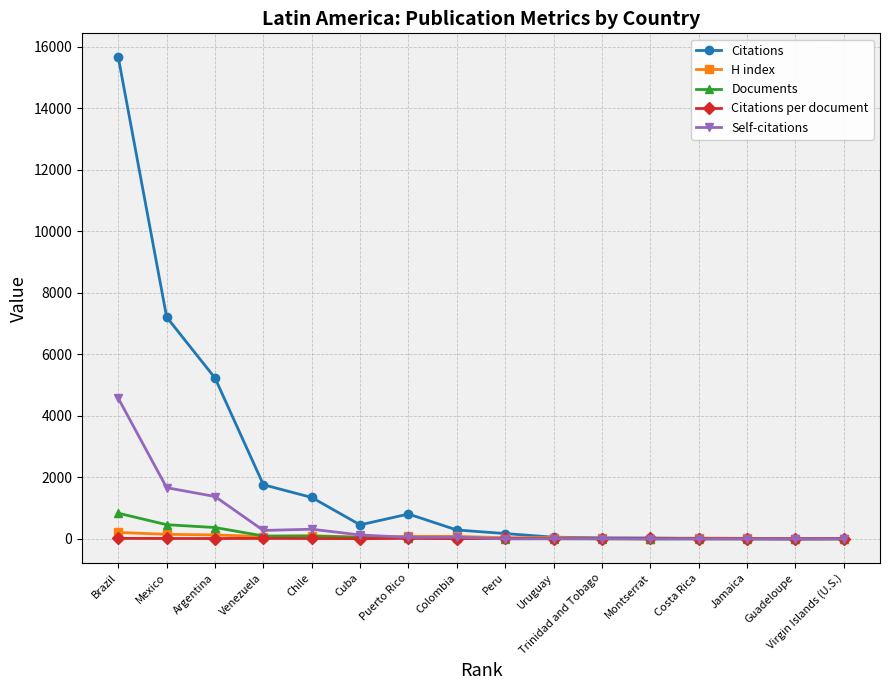

What is the difference between the H index values at Jamaica and Cuba?

39.0